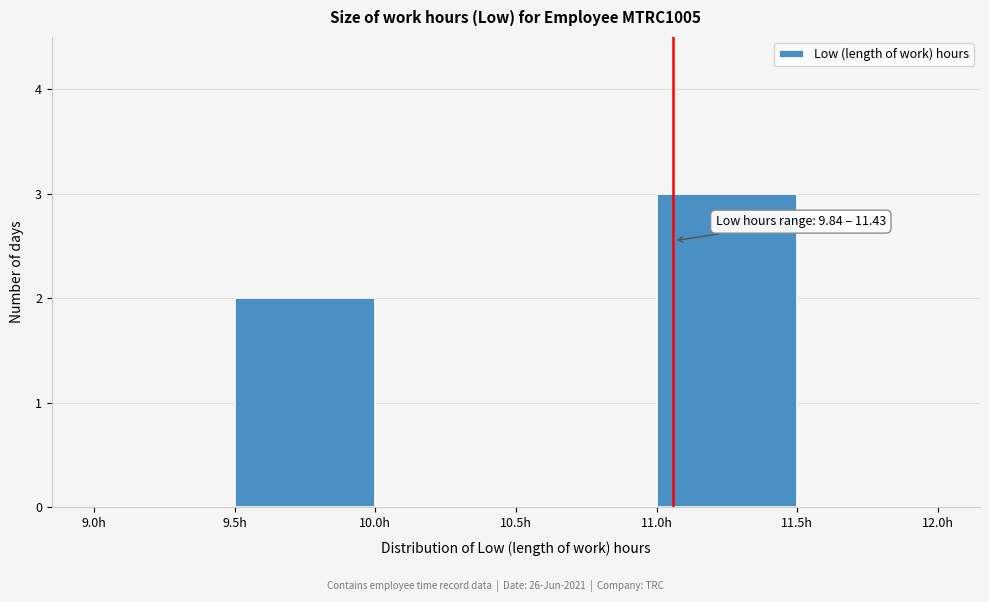

Which range on the x-axis has the tallest bar?

11.0 to 11.5